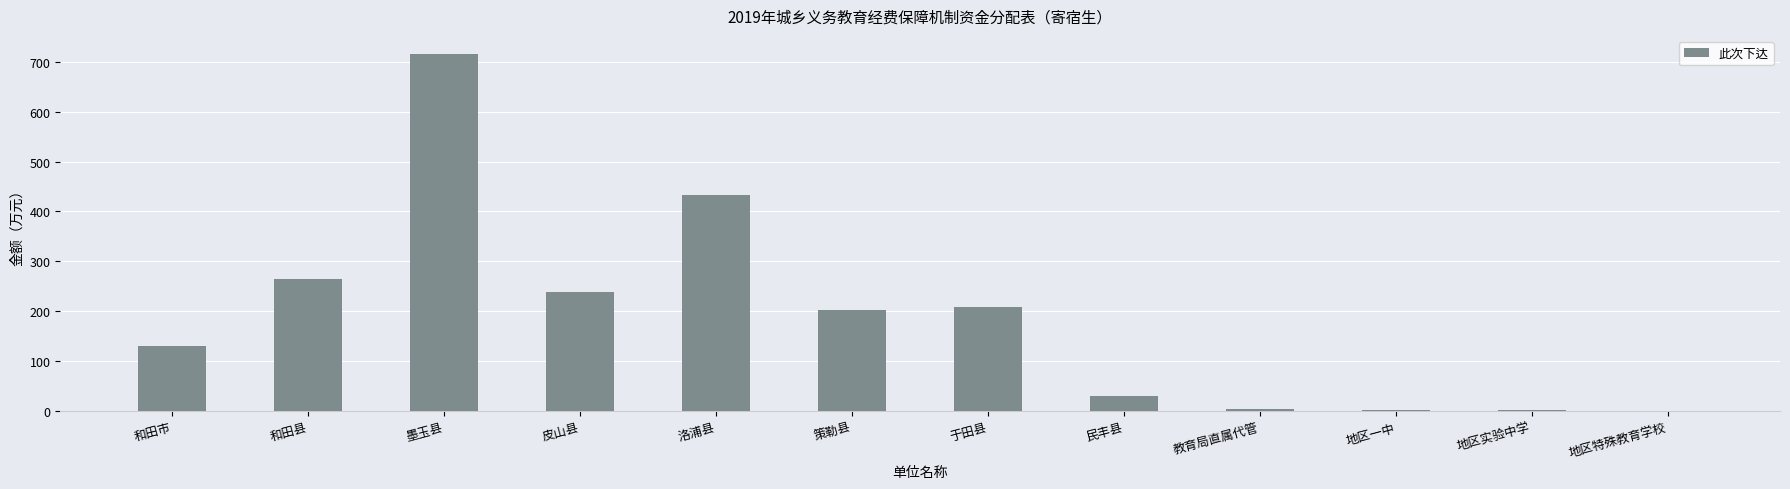

What is the greatest value displayed?

715.8